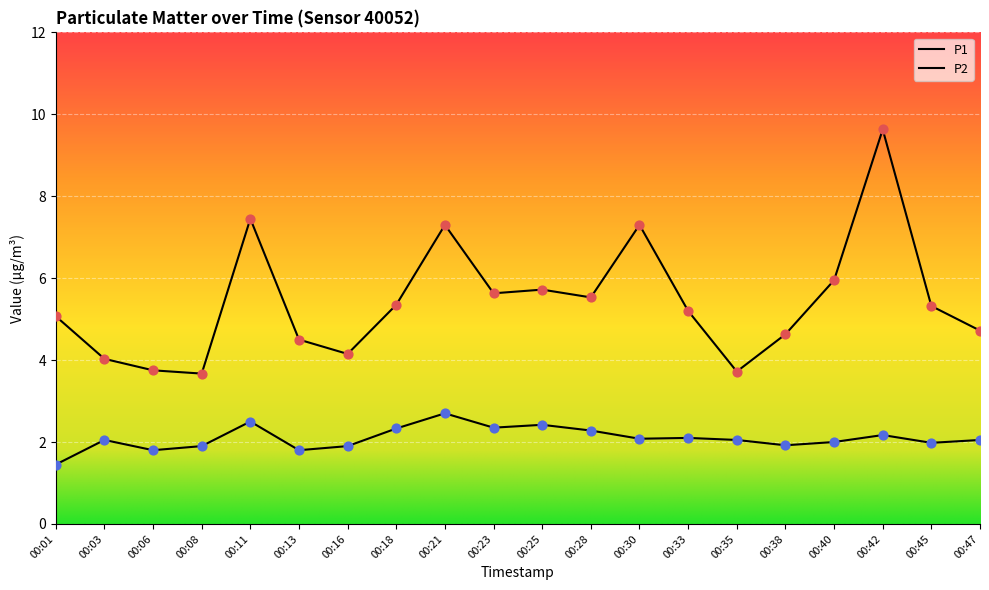

What is the total value across all series at 00:47?

6.8